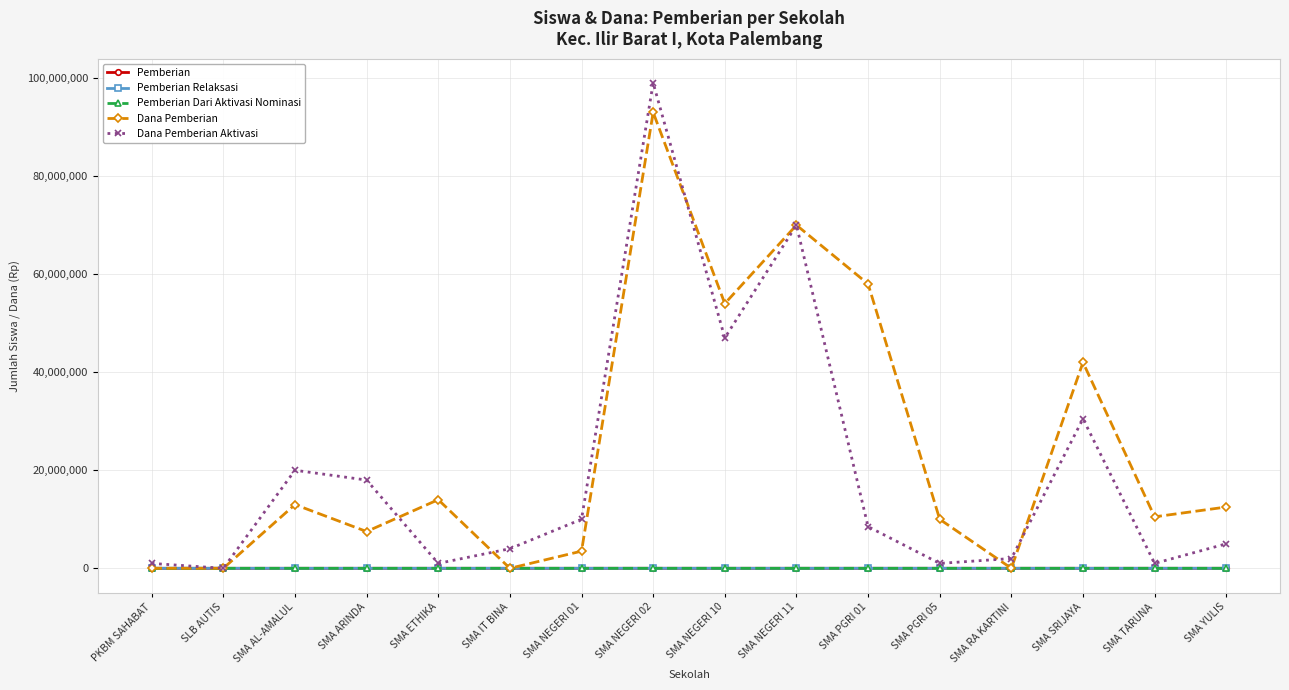

True or false: Pemberian Dari Aktivasi Nominasi has more than 2 points higher than both neighbors.

True